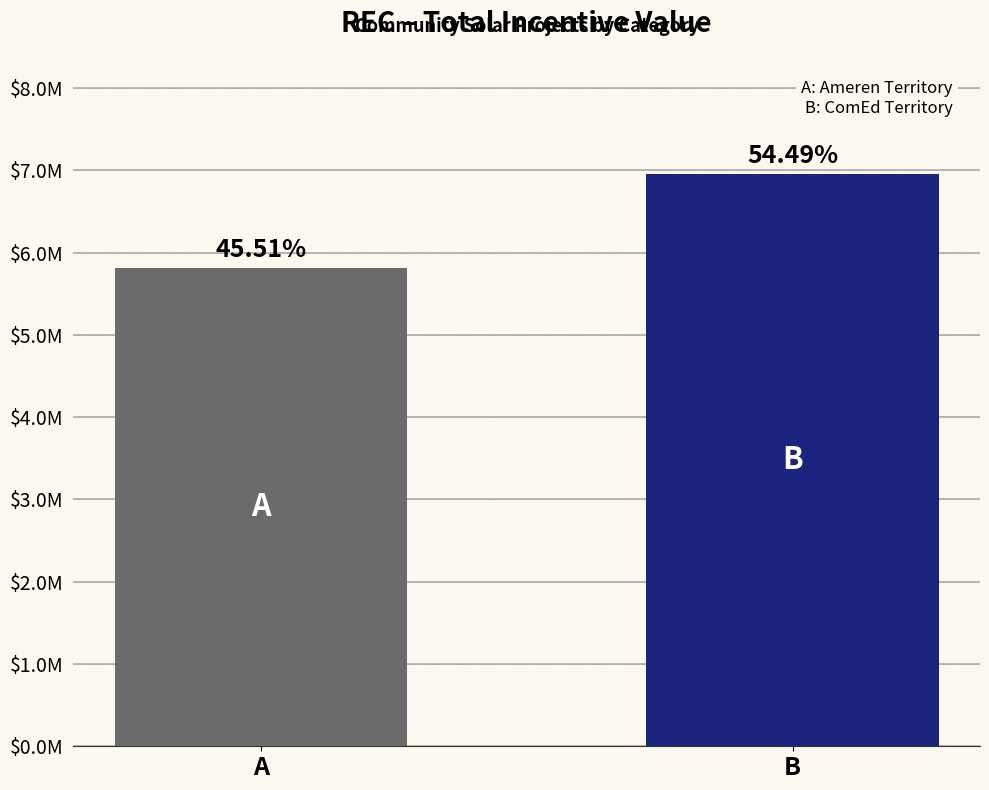

Reading right to left, extract all data points from this chart.

6954441.5	5808540.0